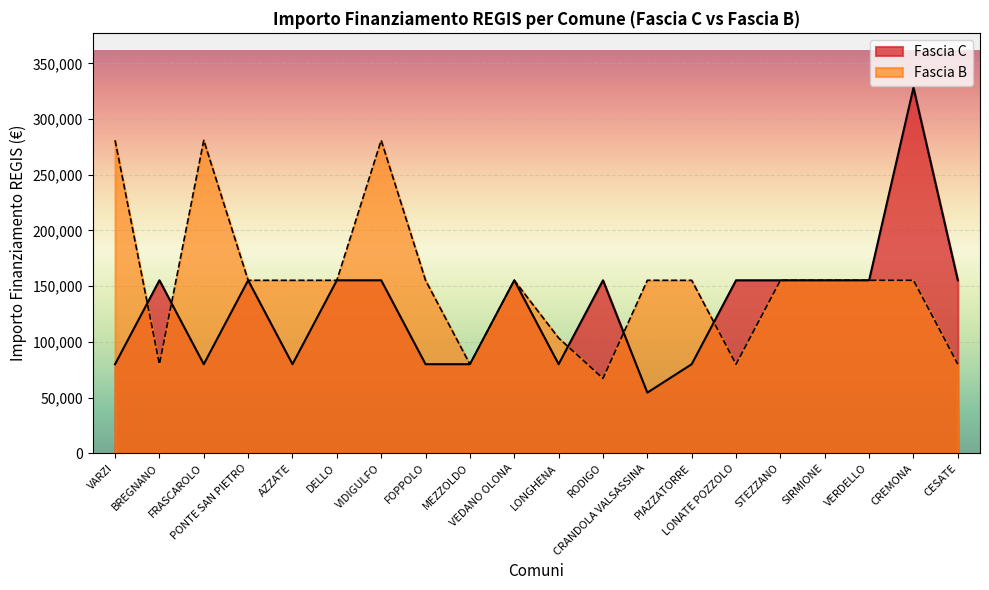

The value of Fascia B at VARZI is 91984. True or false?

False